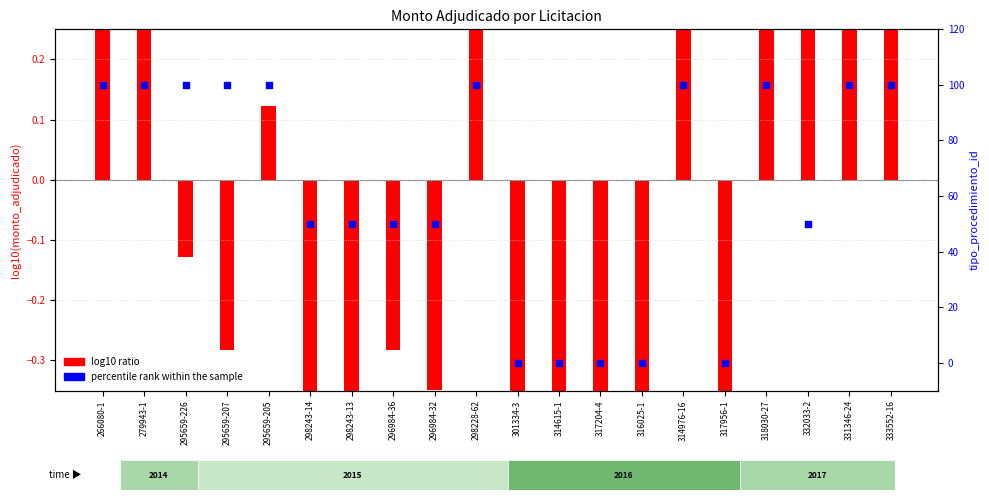

Between 317956-1 and 295659-207, which is larger?

295659-207